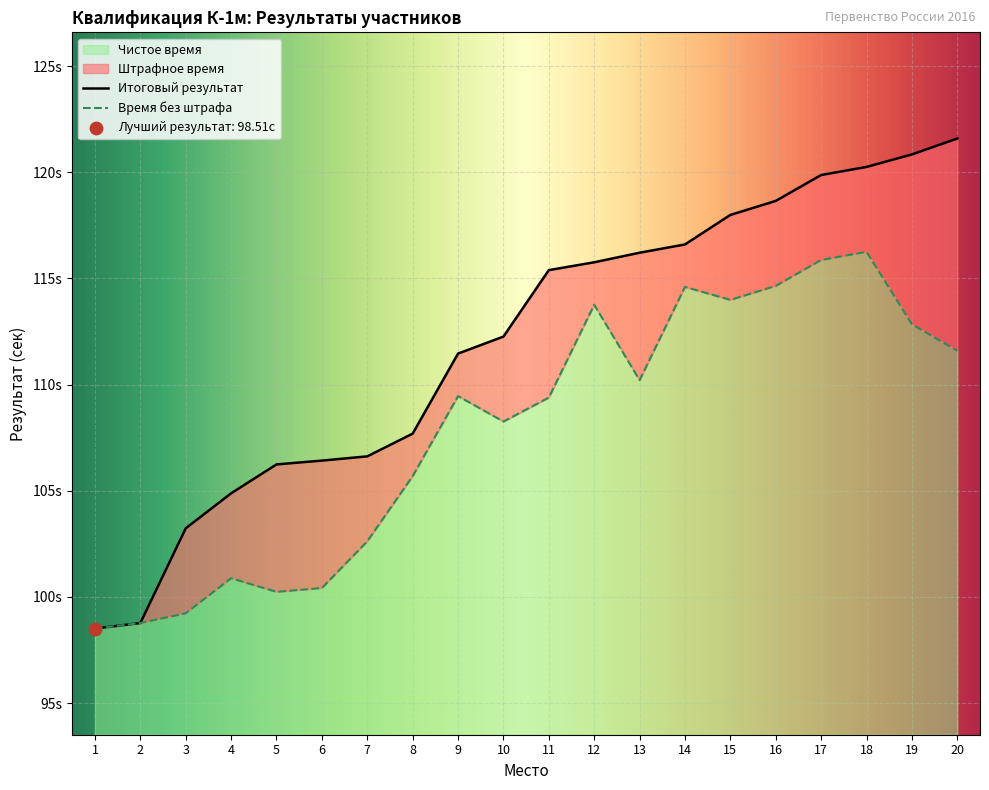

Which has a higher value, 16 or 11?

16